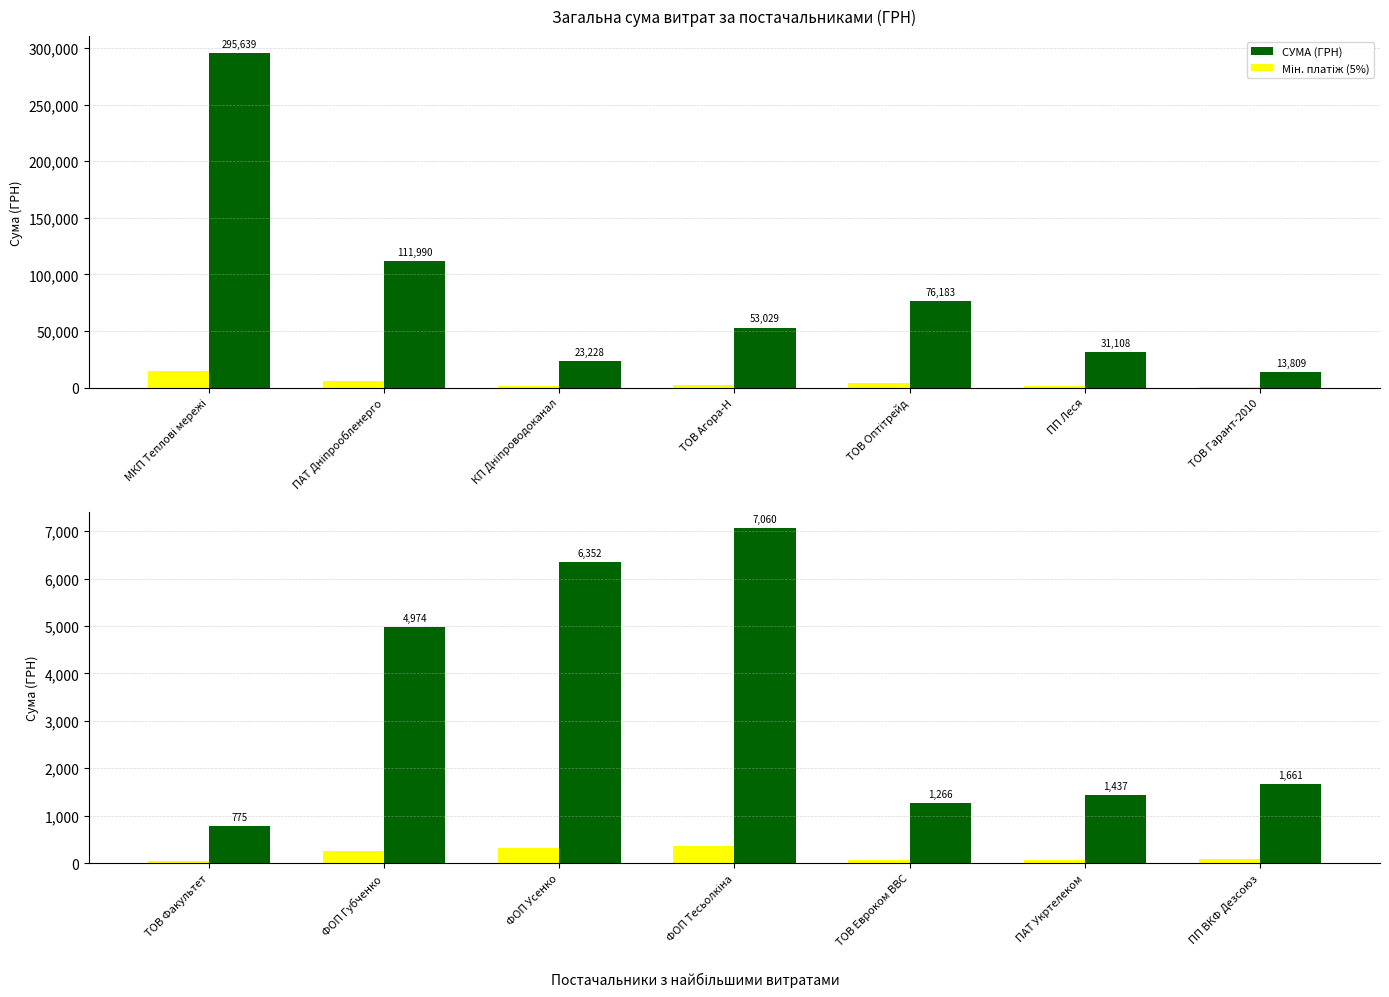

How many categories are shown in the chart?

7